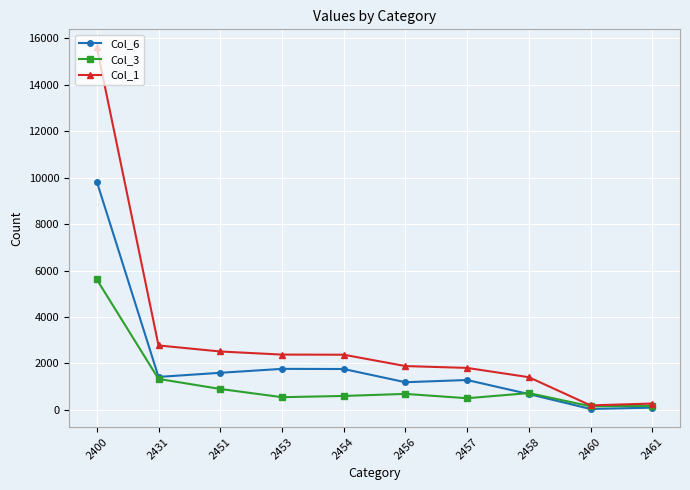

List the series in order of their overall mean, lowest first.

Col_3, Col_6, Col_1